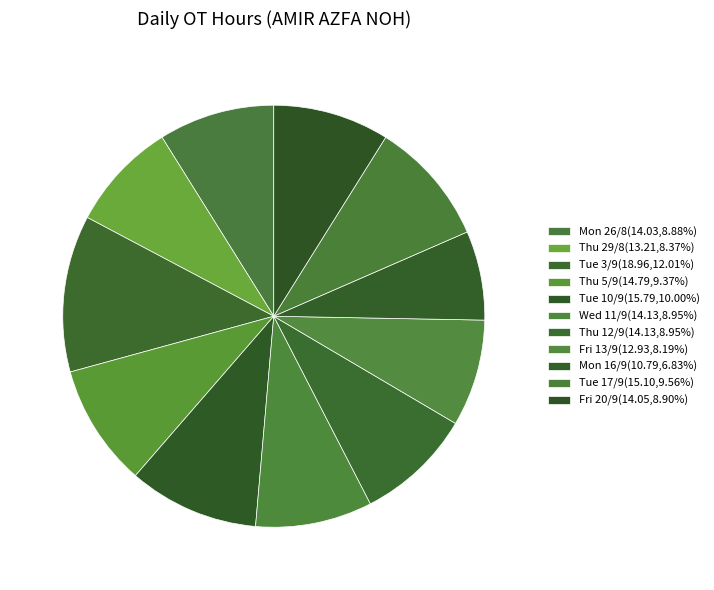

What percentage is the Tue 17/9 slice, to the nearest percent?

10%